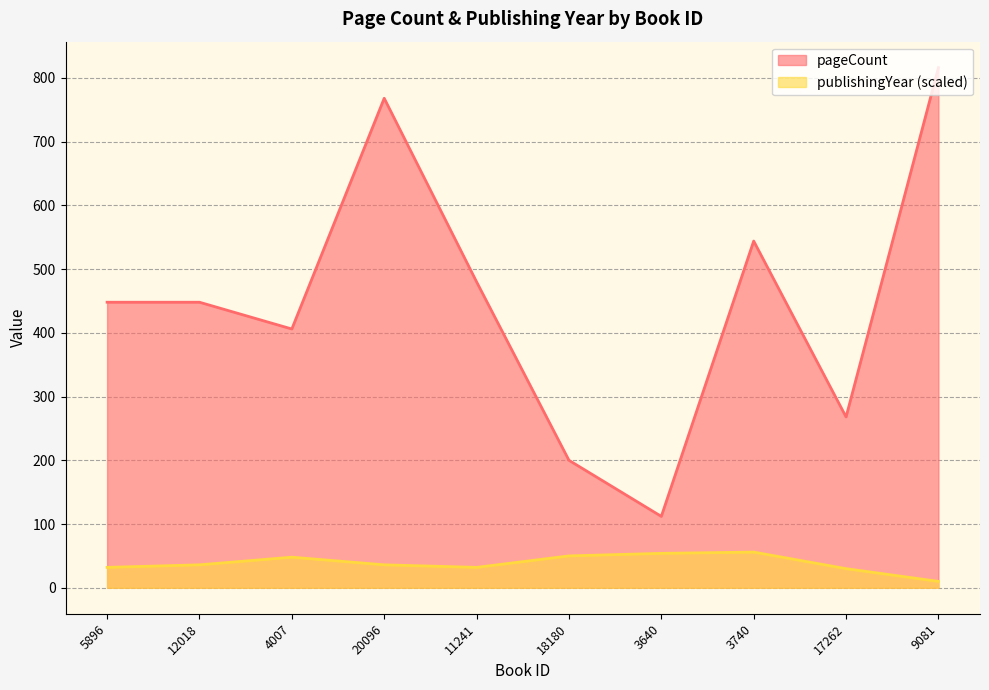

Rank the series at 12018 from lowest to highest value.

publishingYear (scaled), pageCount